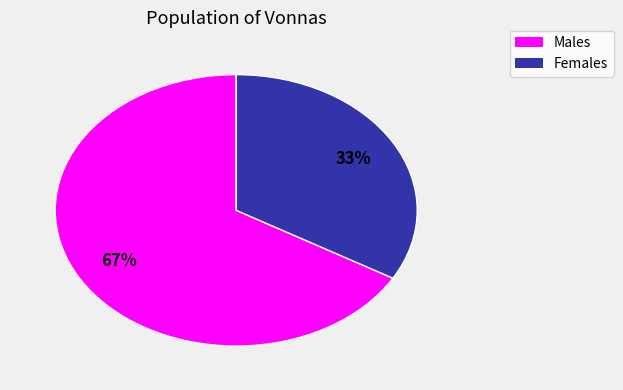

The Females slice represents 40% of the pie. True or false?

False